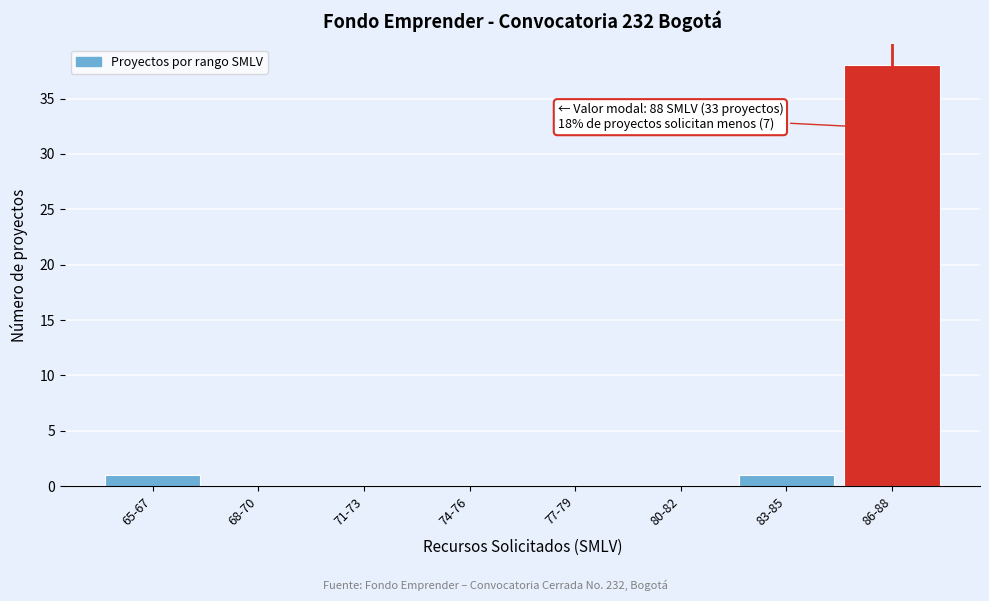

Reading left to right, list all the values displayed in this chart.

65-67=1	68-70=0	71-73=0	74-76=0	77-79=0	80-82=0	83-85=1	86-88=38